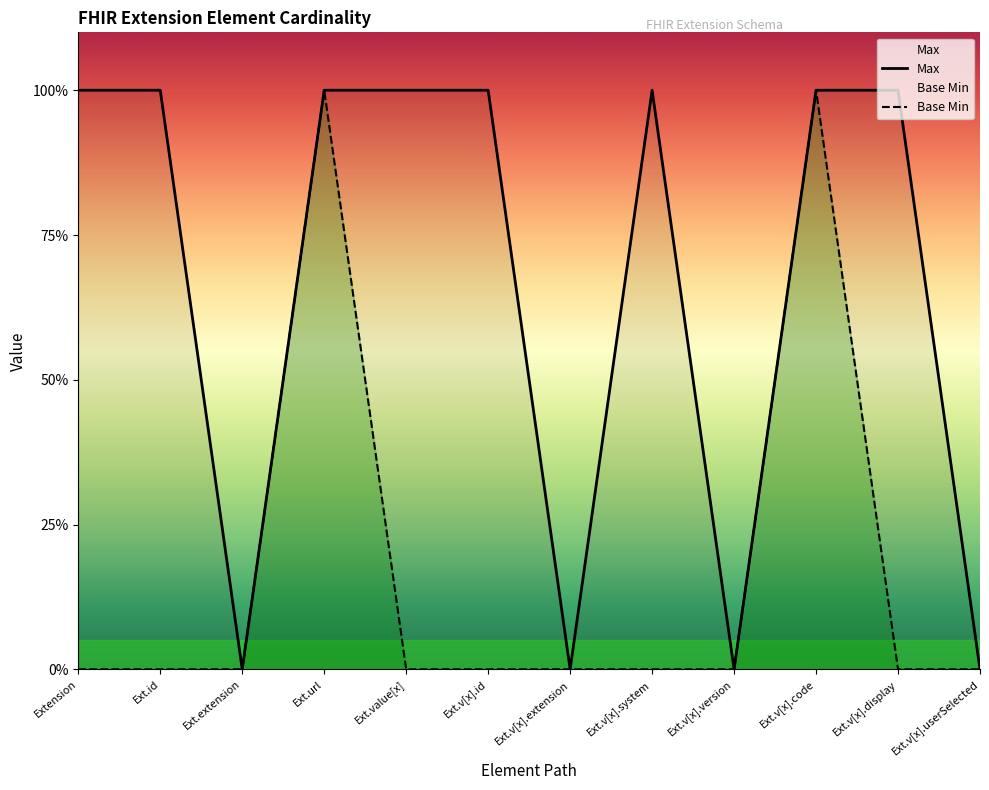

The Max series shows 0 at Ext.v[x].extension. True or false?

True